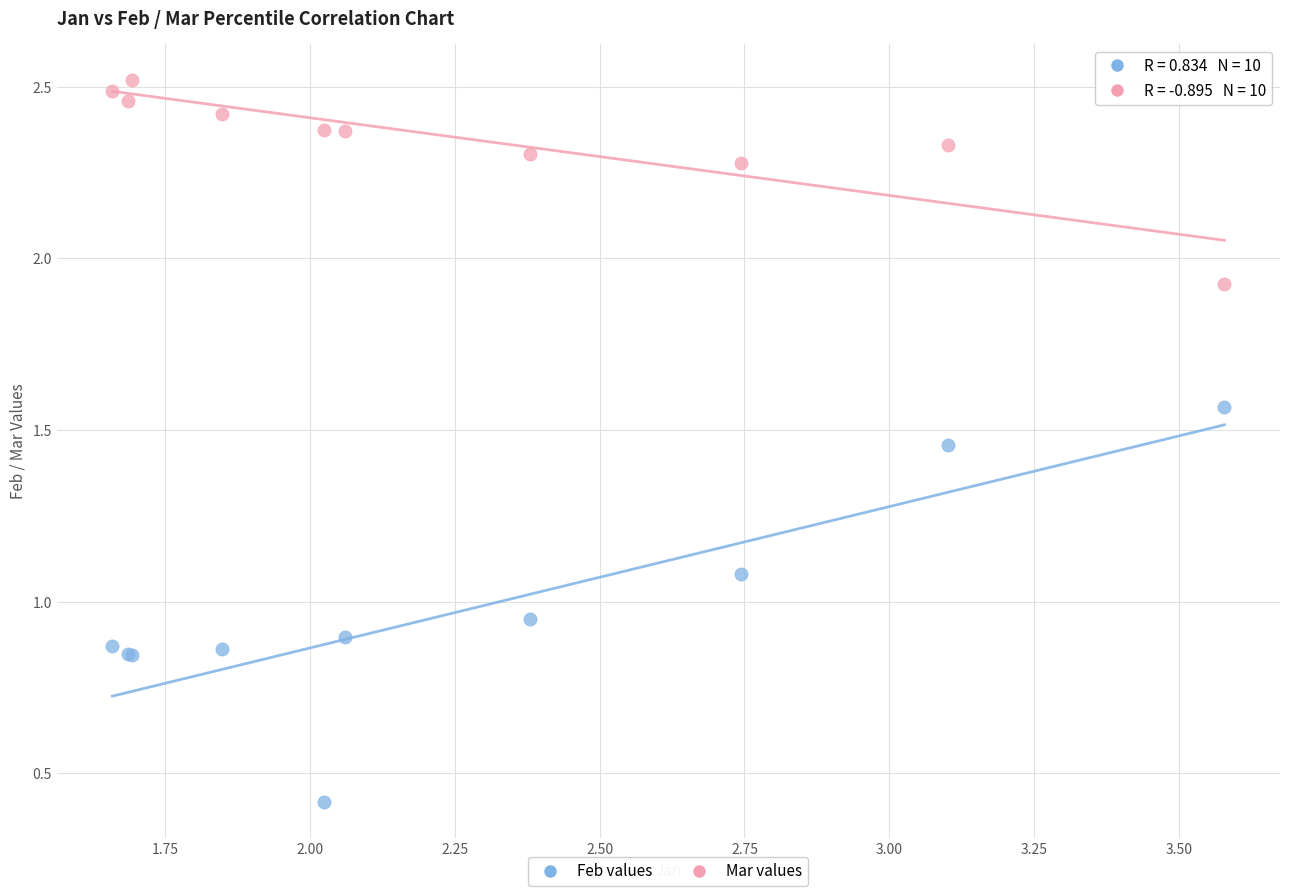

Which series reaches the minimum Y coordinate?

Feb values